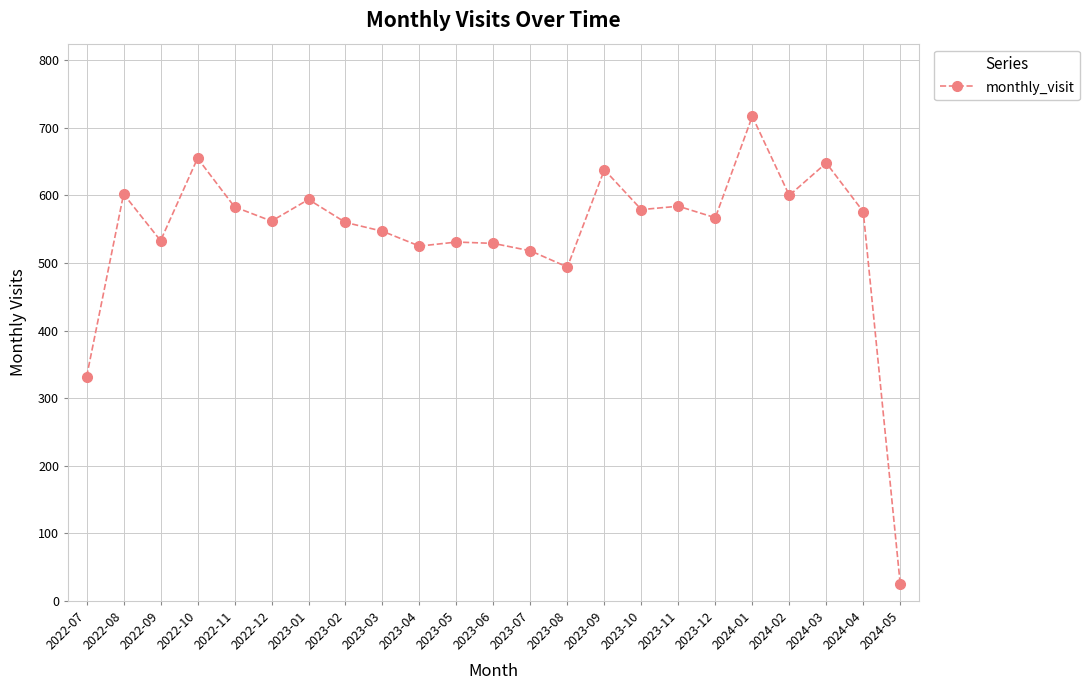

At which category does the data reach its first local valley?

2022-09